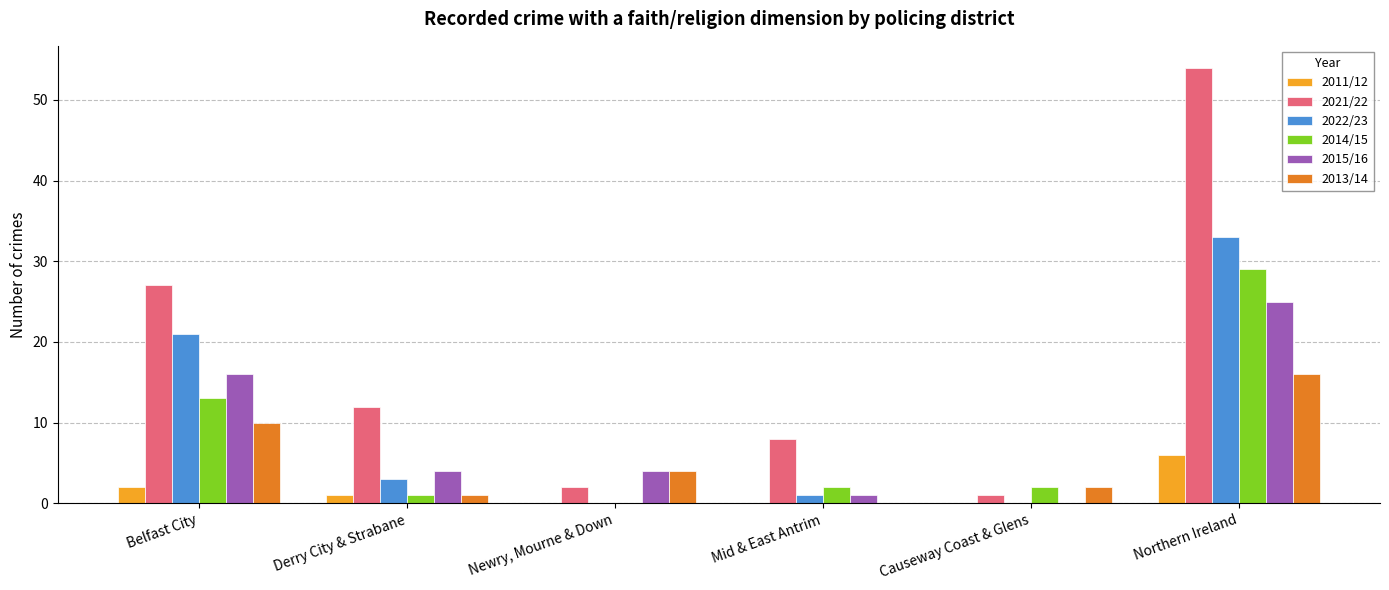

What is the maximum value shown in the chart?

54